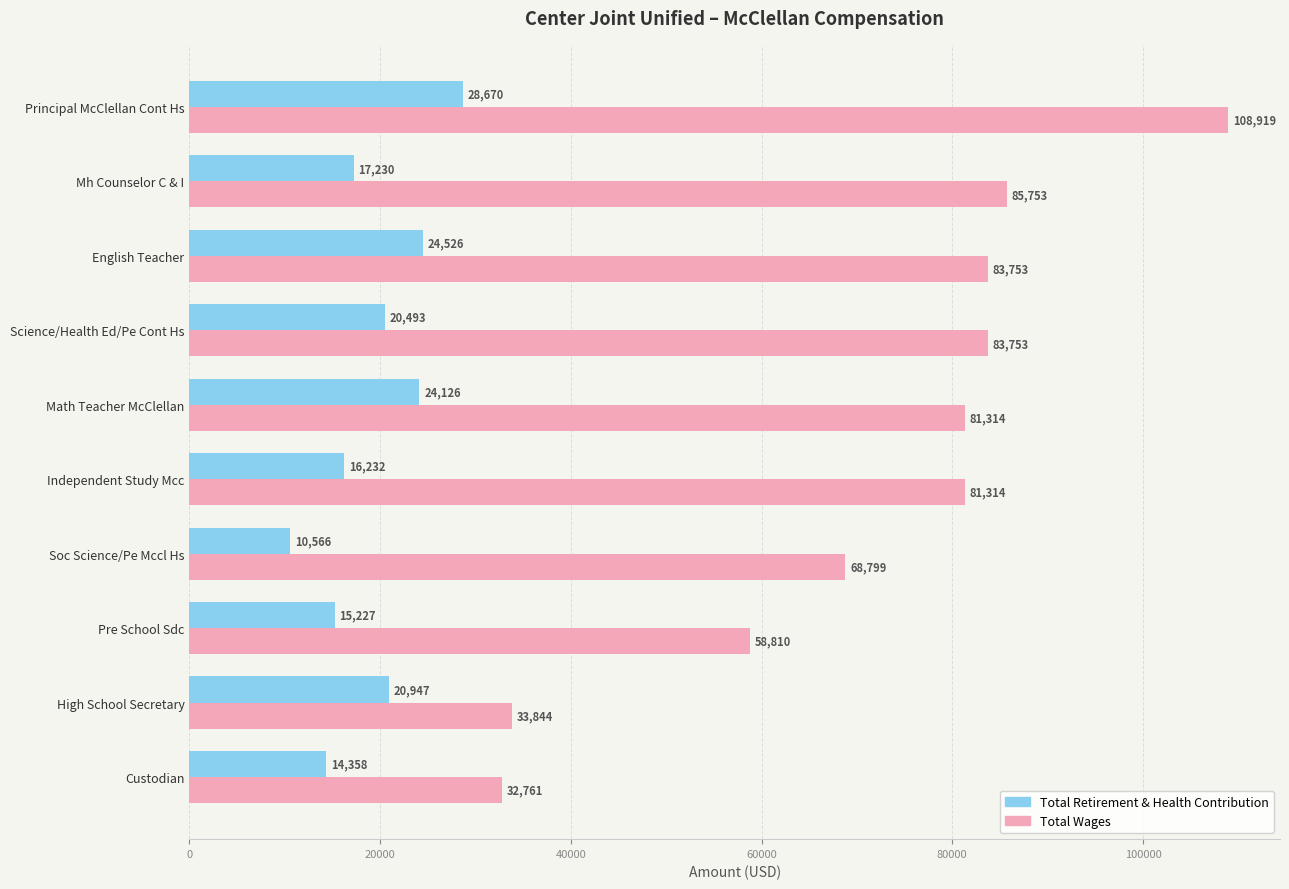

True or false: Total Retirement & Health Contribution has a value of 13866 at Principal McClellan Cont Hs.

False